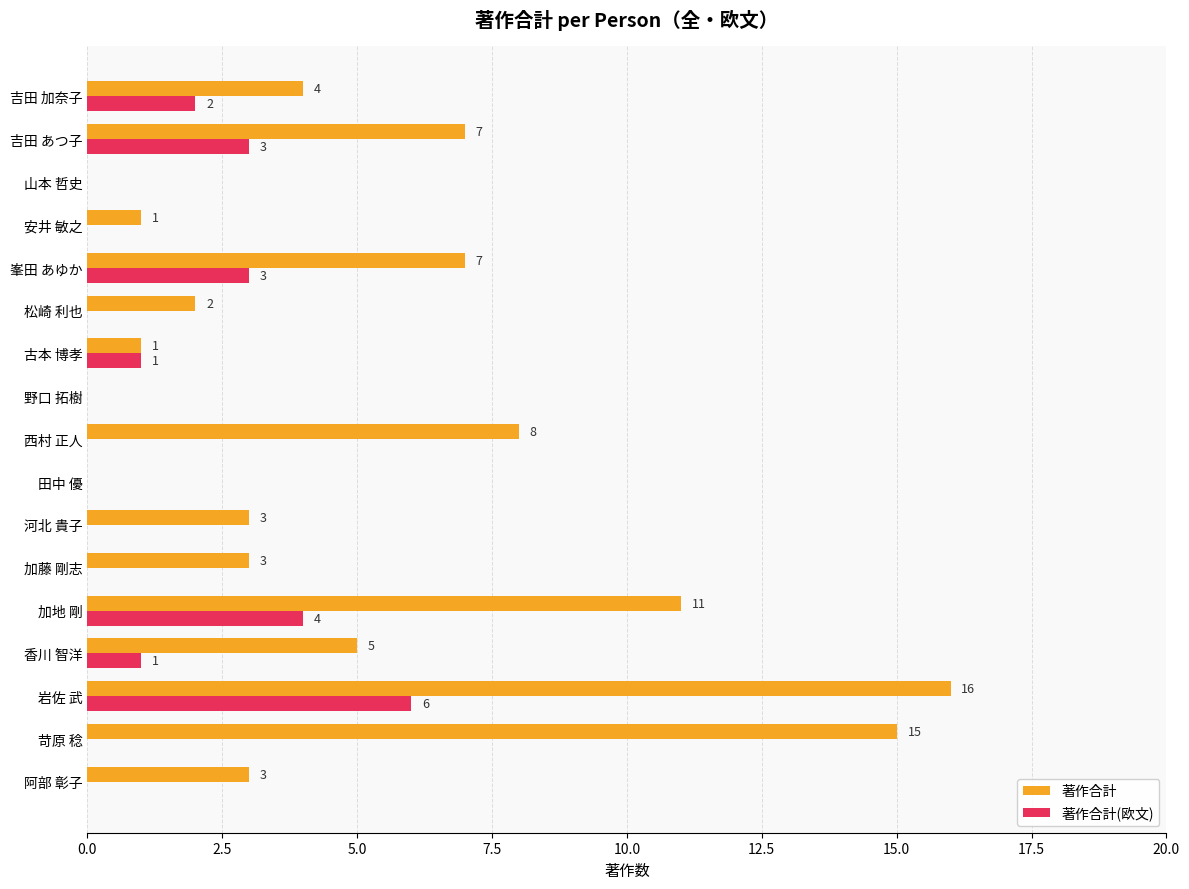

What is the sum of the 著作合計 values at 香川 智洋 and 加地 剛?

16